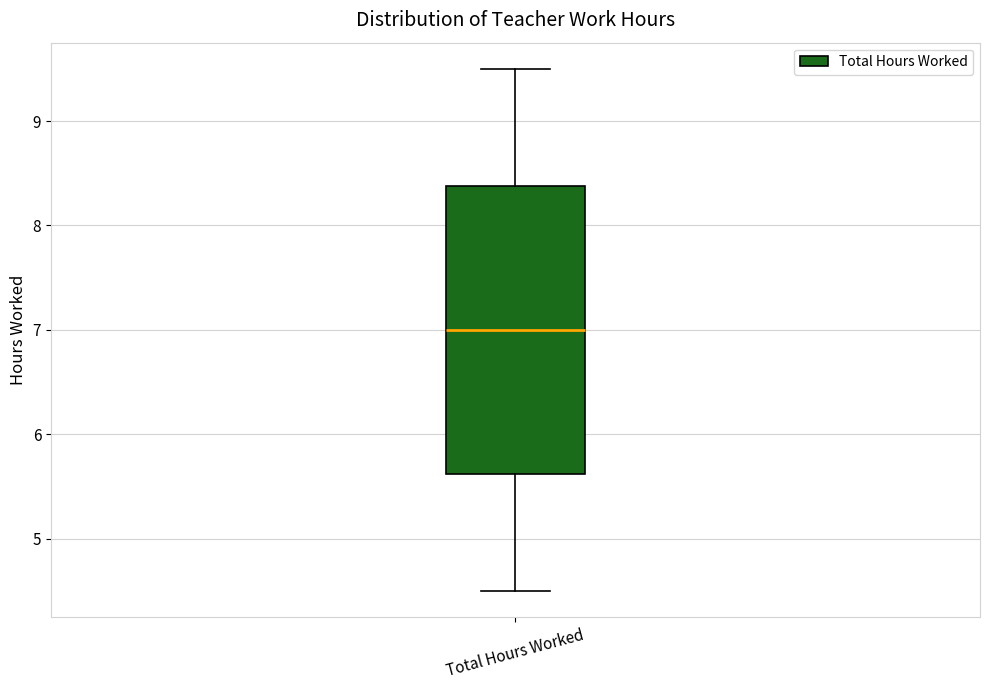

Transcribe this box plot: give where the median line is, the range the box spans, and where the two whiskers end, as read against the y-axis. The values are not printed on the chart, so give them approximately, as read against the axis.

median 7.0, box 5.6 to 8.4, whiskers 4.5 to 9.5